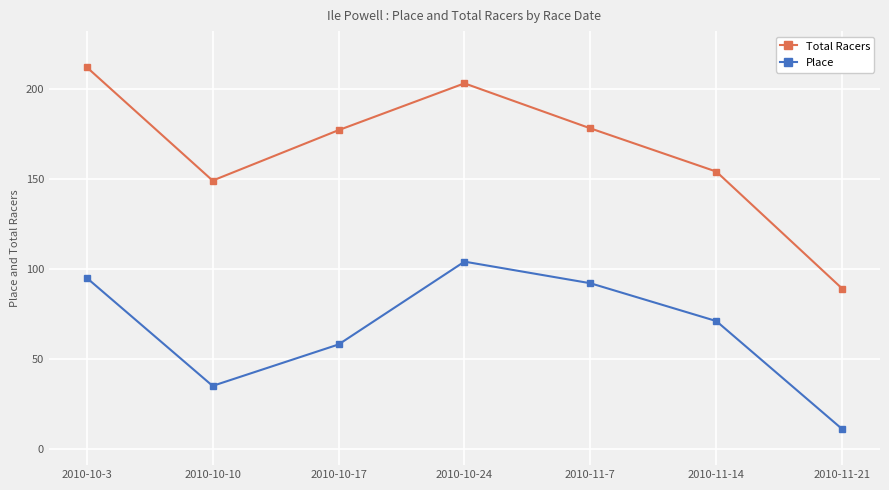

True or false: Place has a value of 11 at 2010-11-21.

True